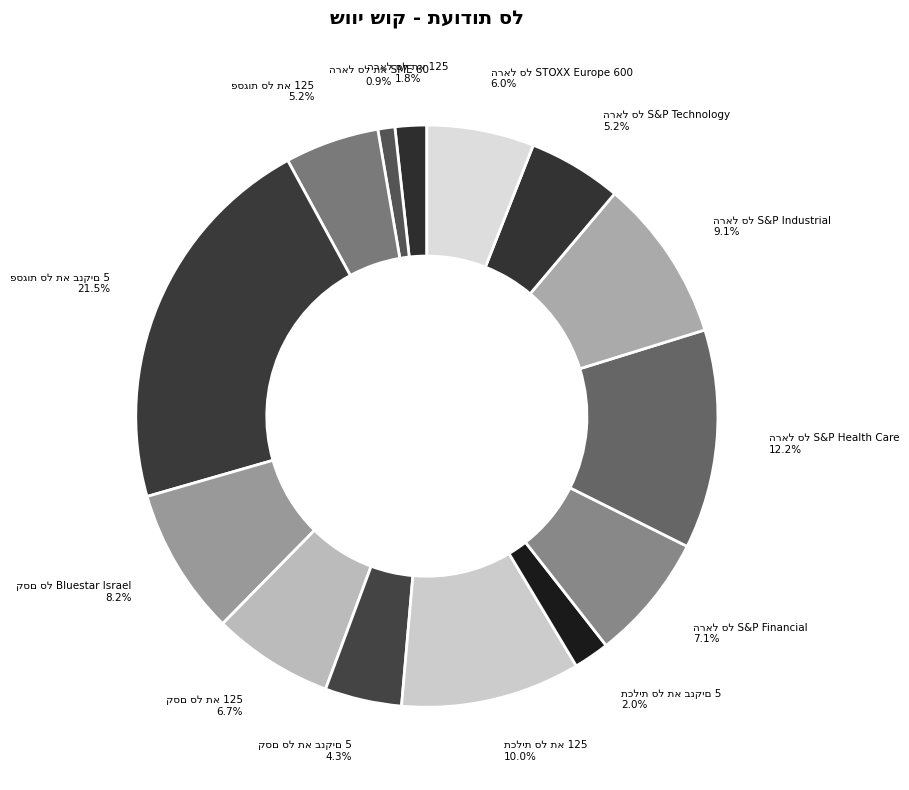

What is the smallest slice in the pie chart?

הראל סל תא SME 60